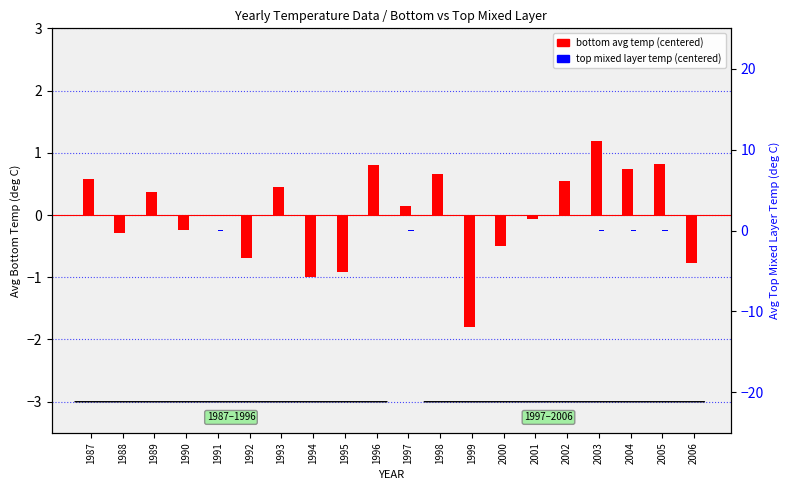

Rank the series by their maximum value, from lowest to highest.

top mixed layer temp (centered), bottom avg temp (centered)